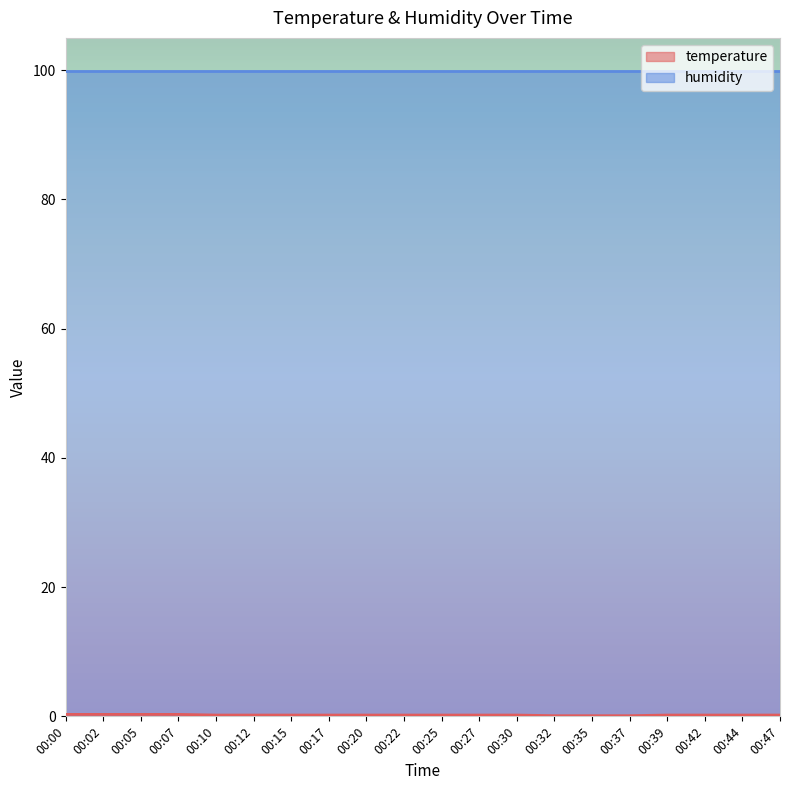

Count the values in the range 0 to 1.

20